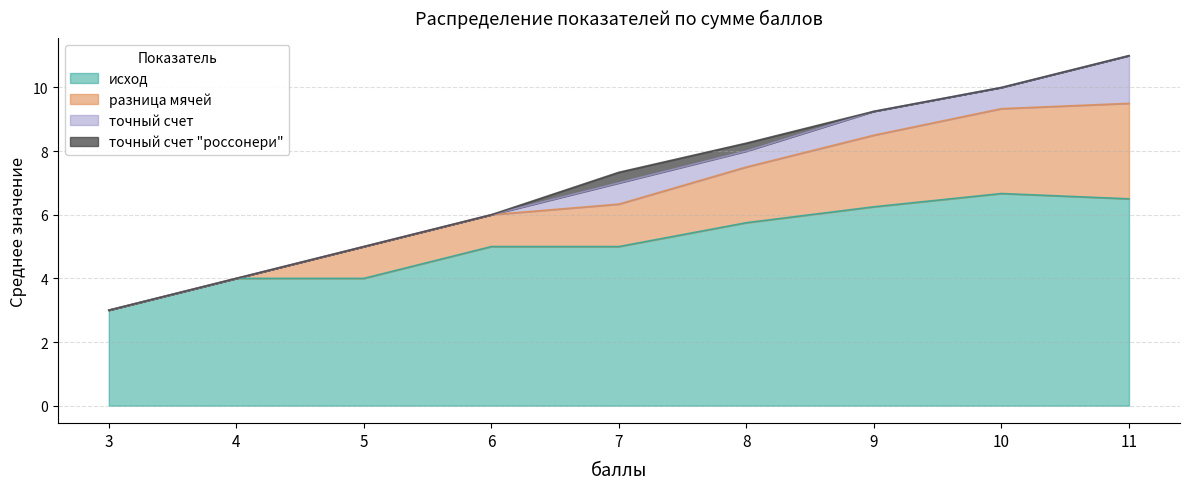

Is it true that исход equals 9.3 at 8?

False